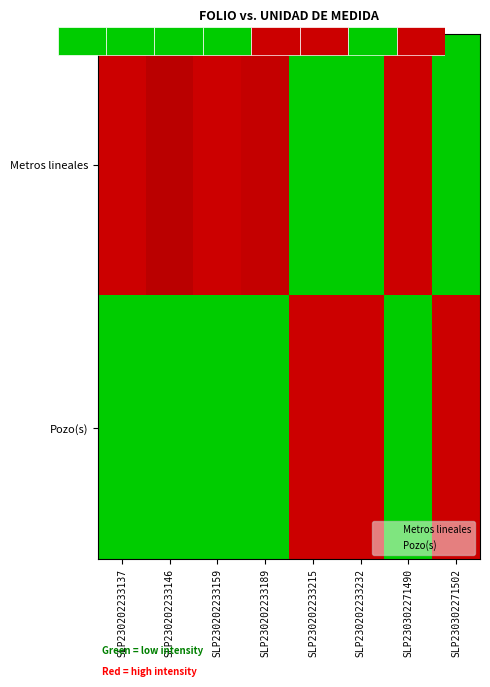

Reading right to left, what are all the values shown in this chart?

Metros lineales: SLP230302271502=0.0	SLP230302271490=1.0	SLP230202233232=0.0	SLP230202233215=0.0	SLP230202233189=1.0	SLP230202233159=1.0	SLP230202233146=1.0	SLP230202233137=1.0
Pozo(s): SLP230302271502=1.0	SLP230302271490=0.0	SLP230202233232=1.0	SLP230202233215=1.0	SLP230202233189=0.0	SLP230202233159=0.0	SLP230202233146=0.0	SLP230202233137=0.0